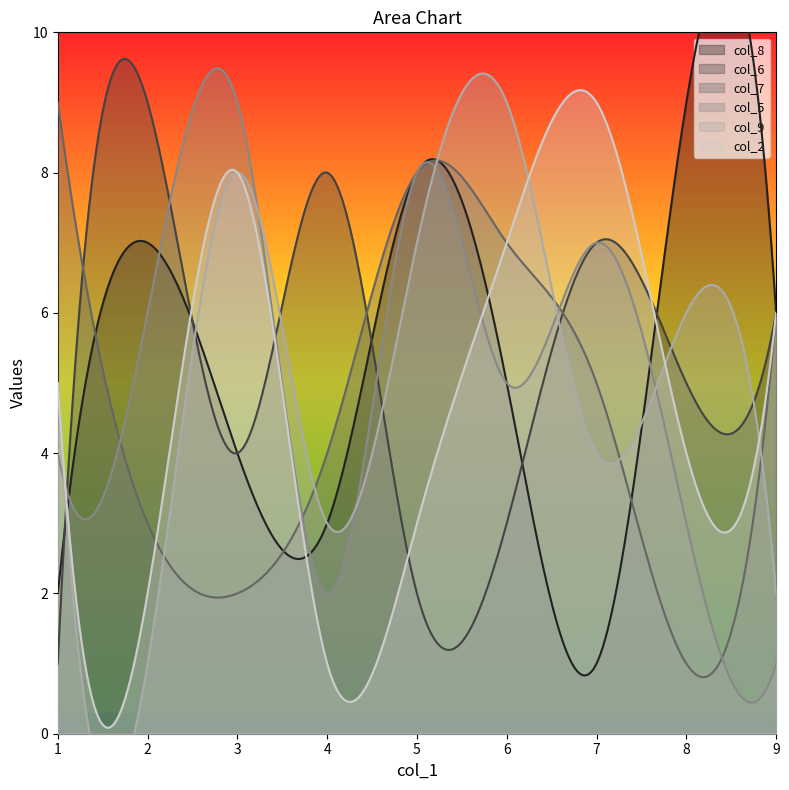

Count the number of categories in the chart.

9